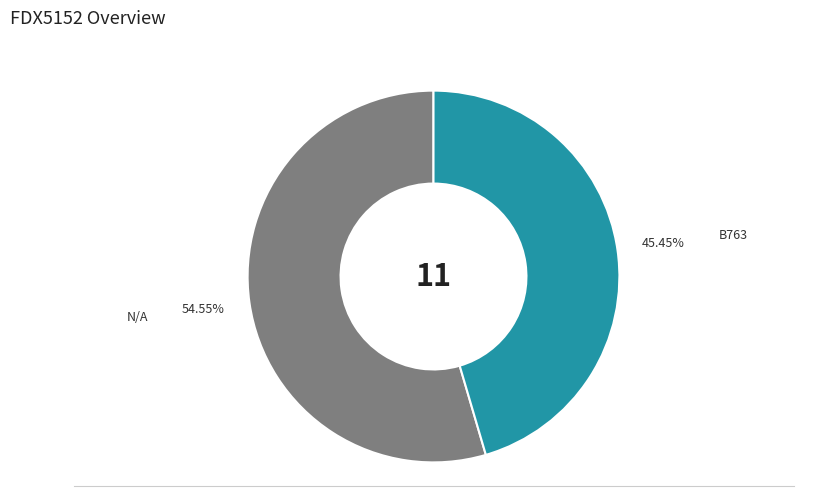

How many segments does this pie chart have?

2